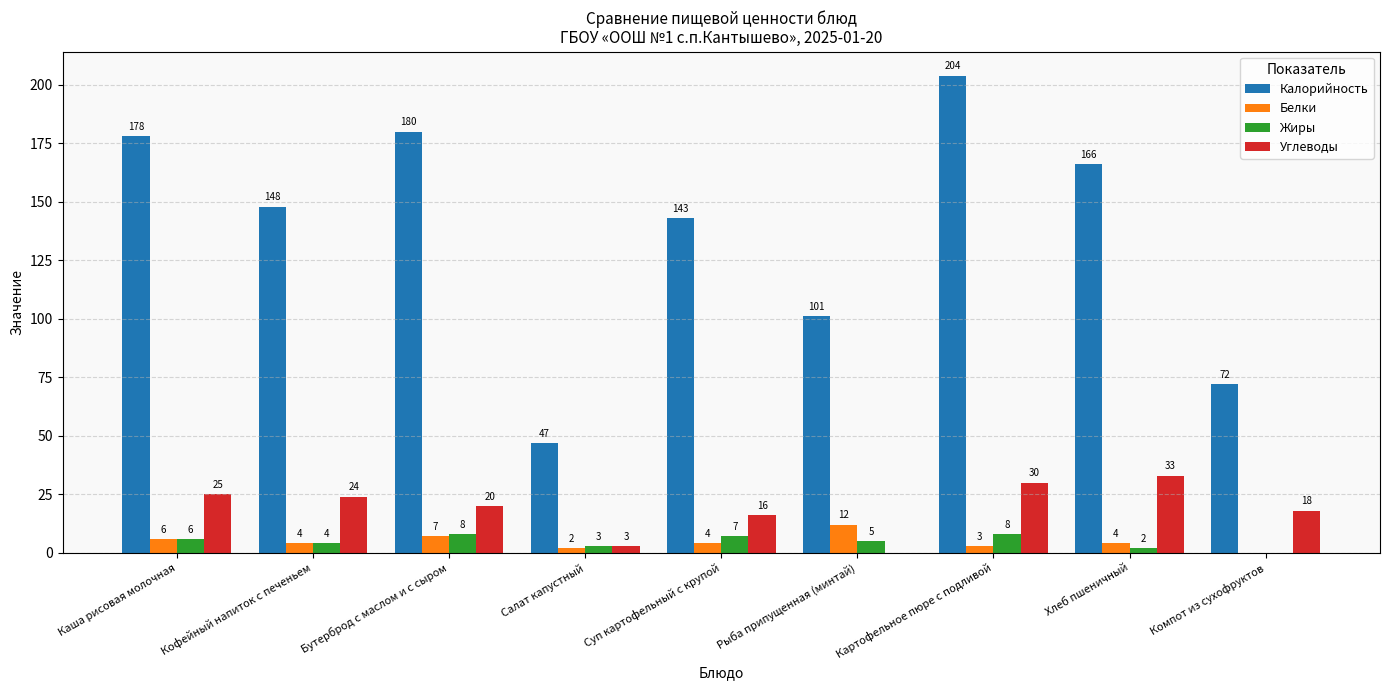

What is the sum of the Жиры values at Бутерброд с маслом и с сыром and Хлеб пшеничный?

10